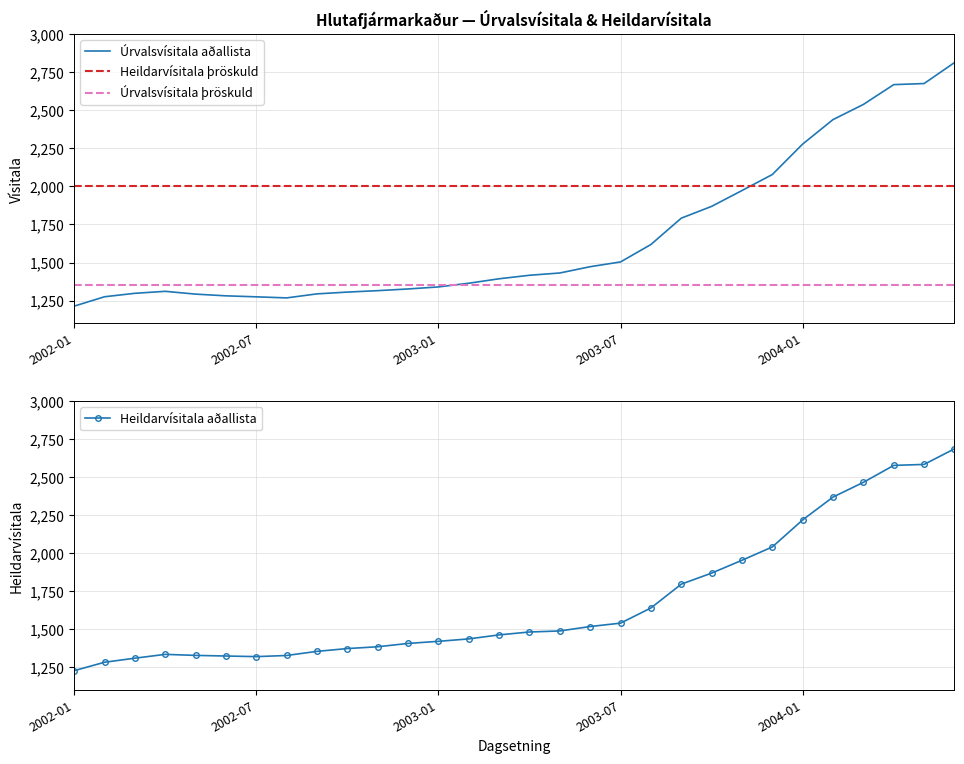

Is the value of Heildarvísitala aðallista at 2003-11 greater than the value of Úrvalsvísitala aðallista at 2002-01?

Yes